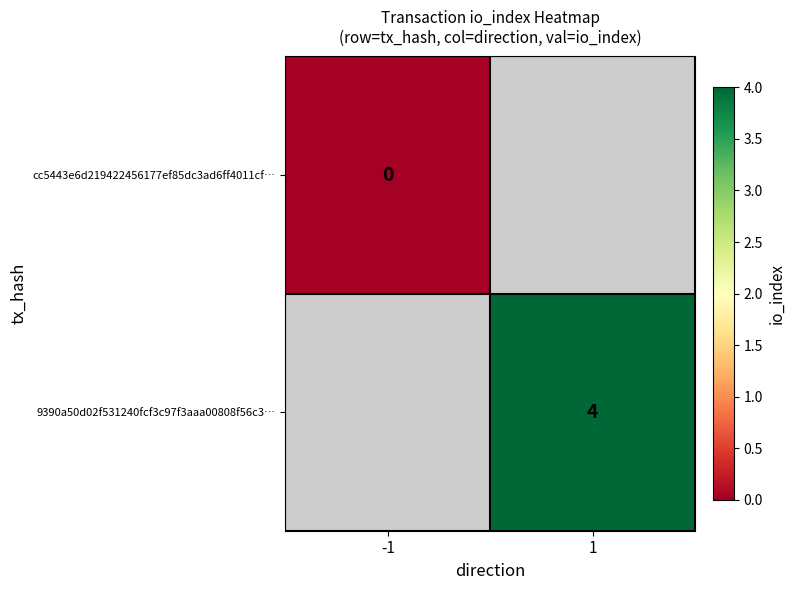

Between -1 and 1, which is larger?

1